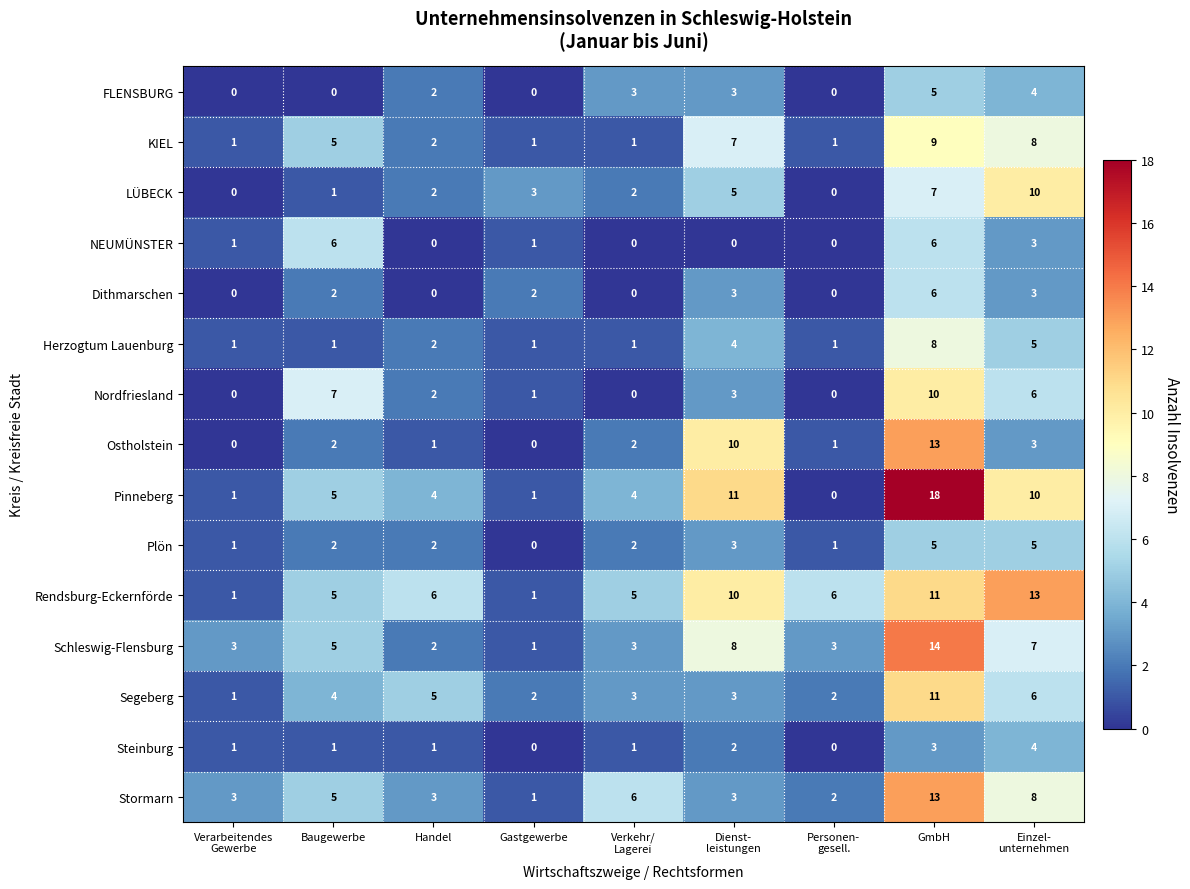

Is it true that KIEL equals 3 at Handel?

False